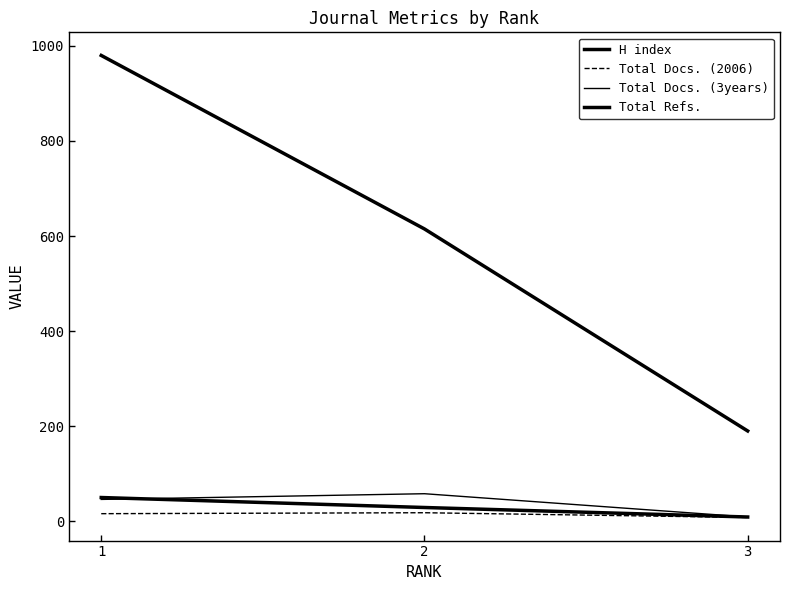

True or false: Total Docs. (3years) has a value of 9 at 3.

True